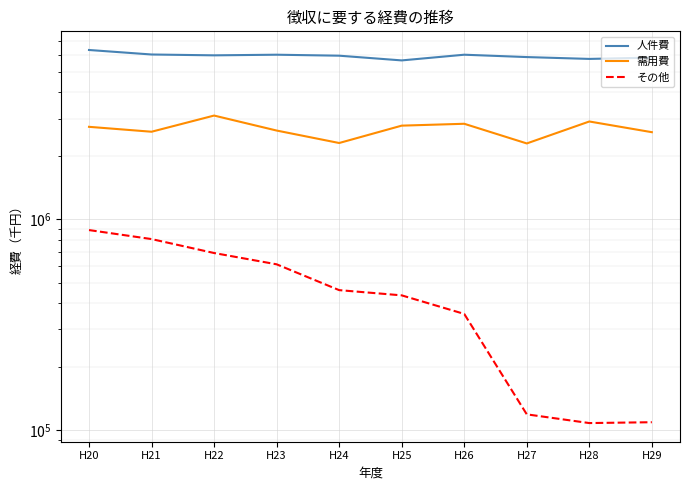

True or false: 需用費 has more than 2 interior local peaks.

True